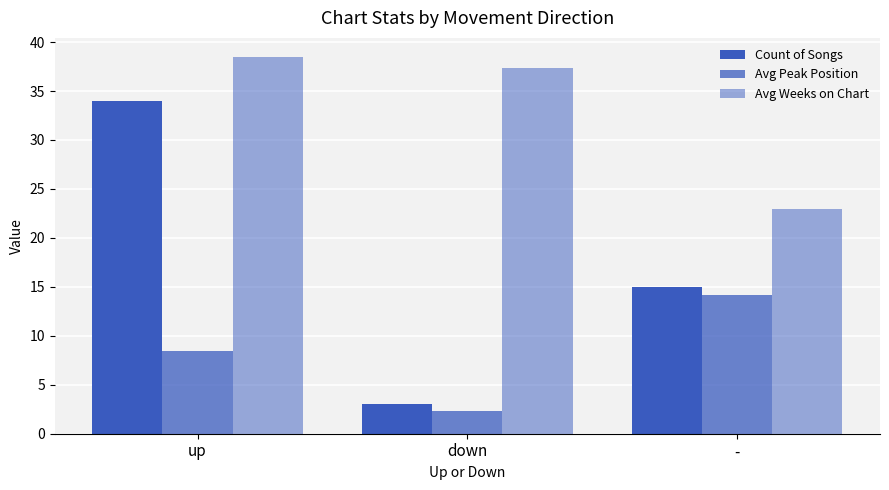

At up, list the series in order from smallest to largest.

Avg Peak Position, Count of Songs, Avg Weeks on Chart